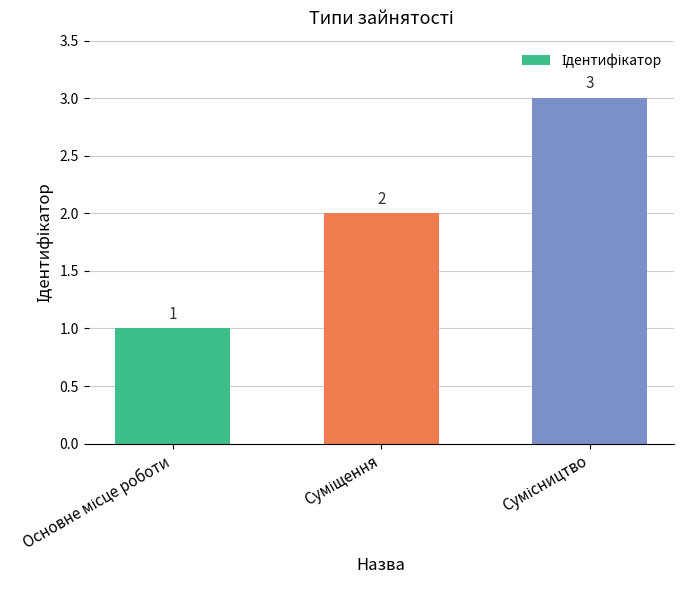

What is the sum of all values?

6